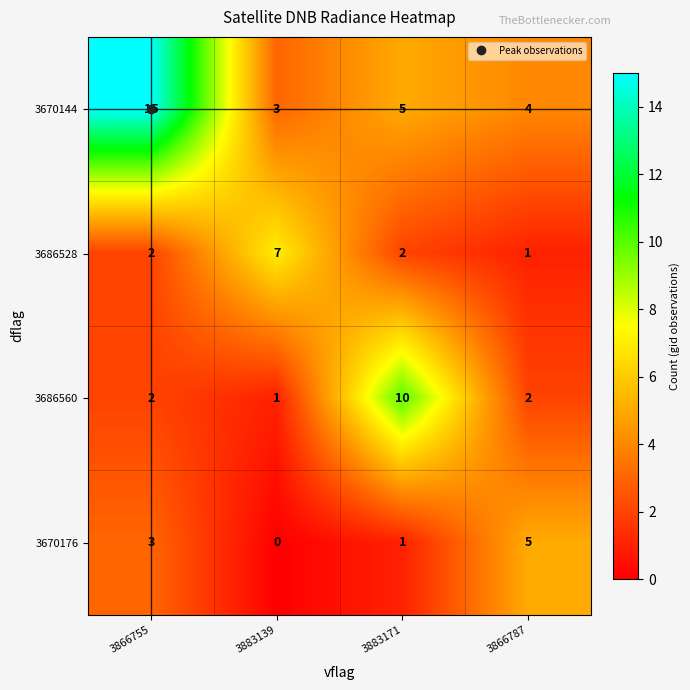

How many data points in 3686528 are less than 2?

1